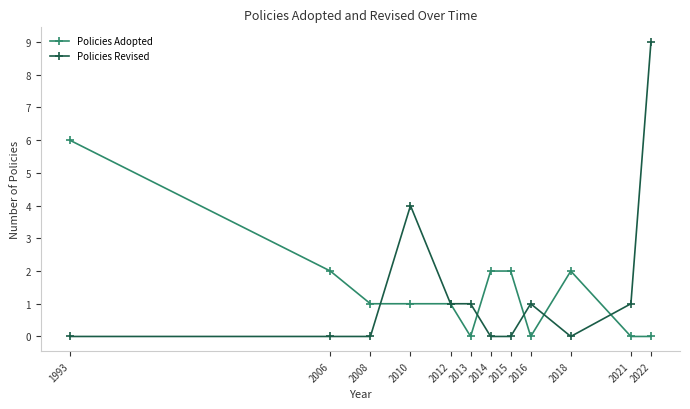

Reading left to right, extract all data points from this chart.

Policies Adopted: 1993=6	2006=2	2008=1	2010=1	2012=1	2013=0	2014=2	2015=2	2016=0	2018=2	2021=0	2022=0
Policies Revised: 1993=0	2006=0	2008=0	2010=4	2012=1	2013=1	2014=0	2015=0	2016=1	2018=0	2021=1	2022=9